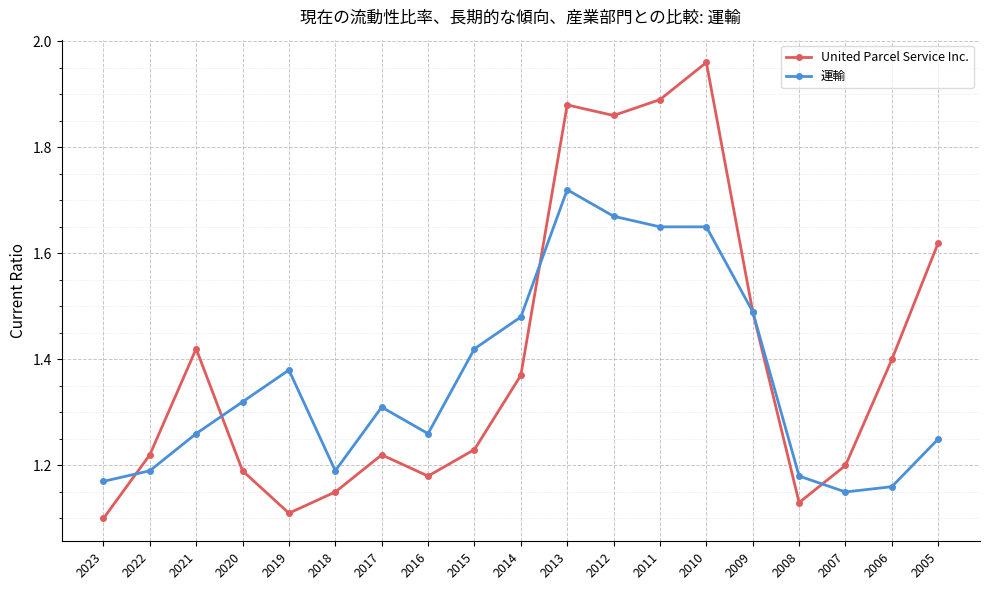

The value of United Parcel Service Inc. at 2014 is 0.6. True or false?

False